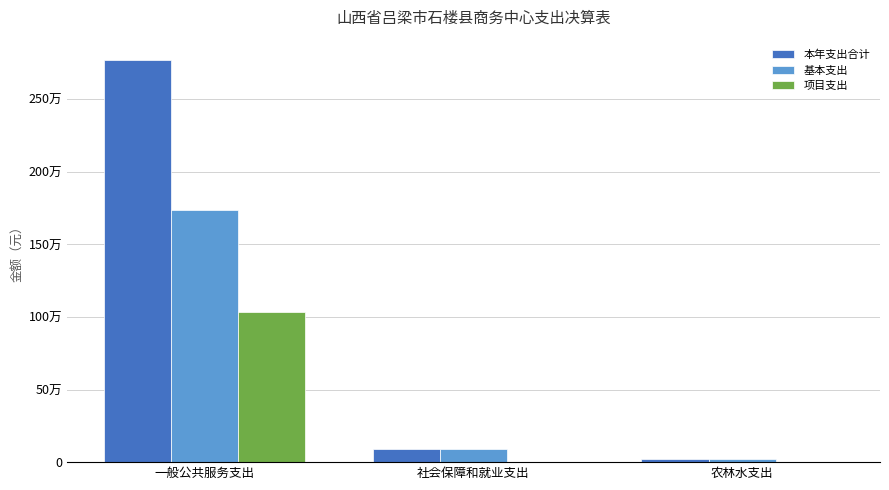

Which category has the highest value in the 本年支出合计 series?

一般公共服务支出